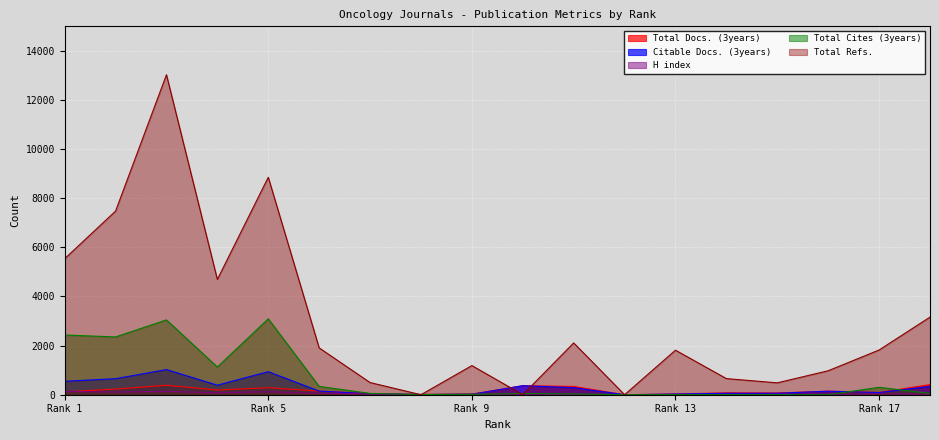

How many times do Citable Docs. (3years) and Total Cites (3years) cross each other?

3